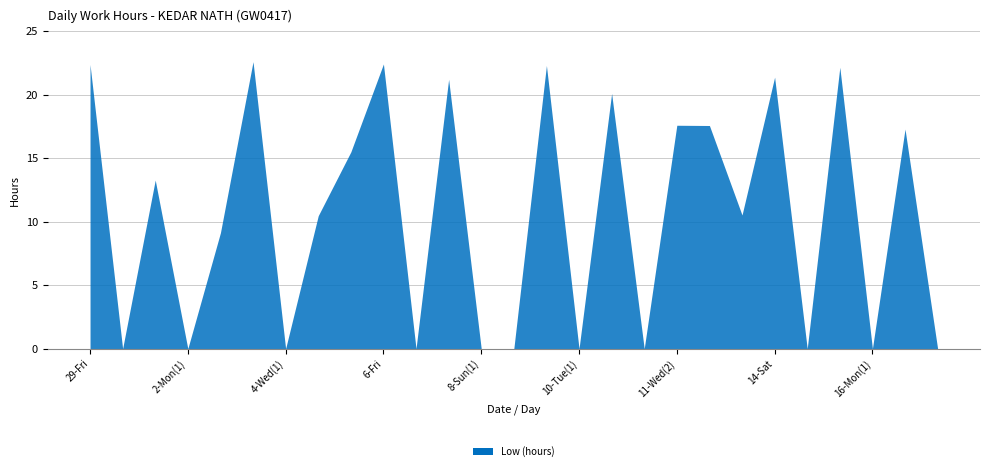

What is the difference between the maximum and minimum values?

22.6